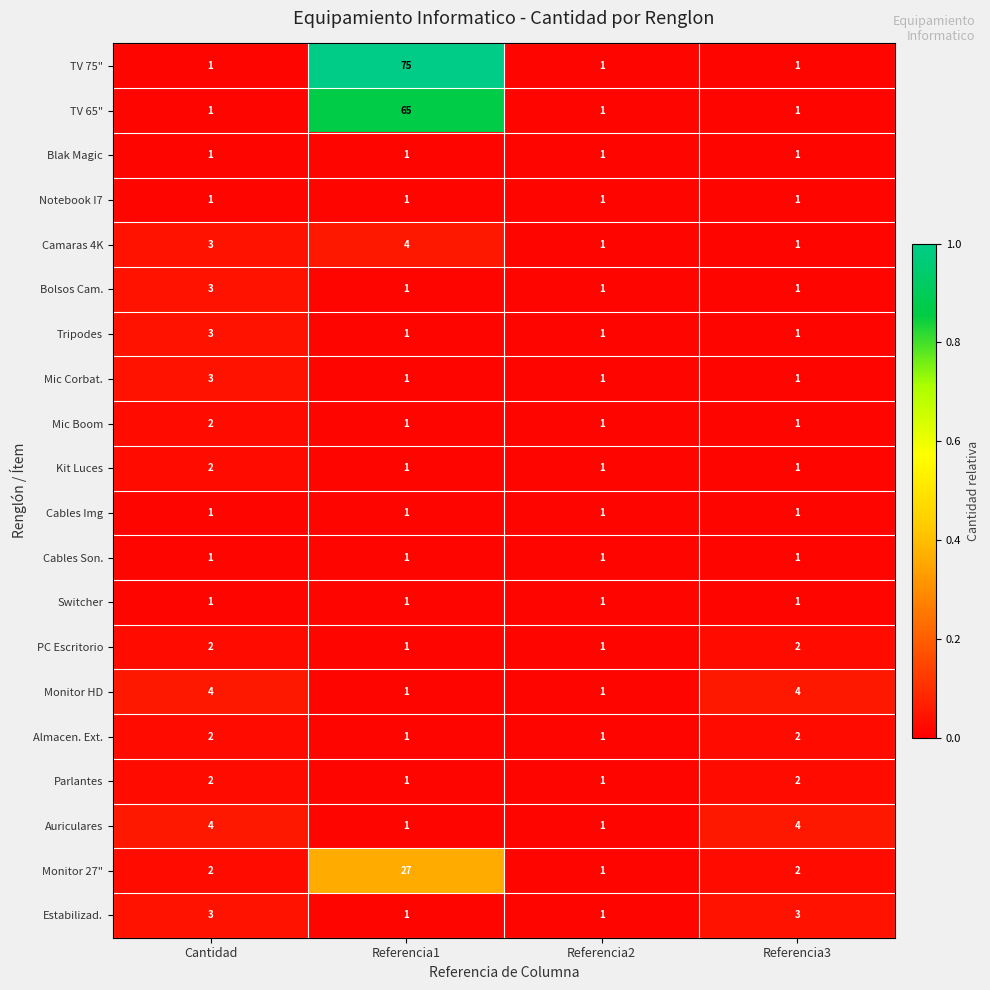

Is it true that Auriculares equals 4 at Referencia3?

True